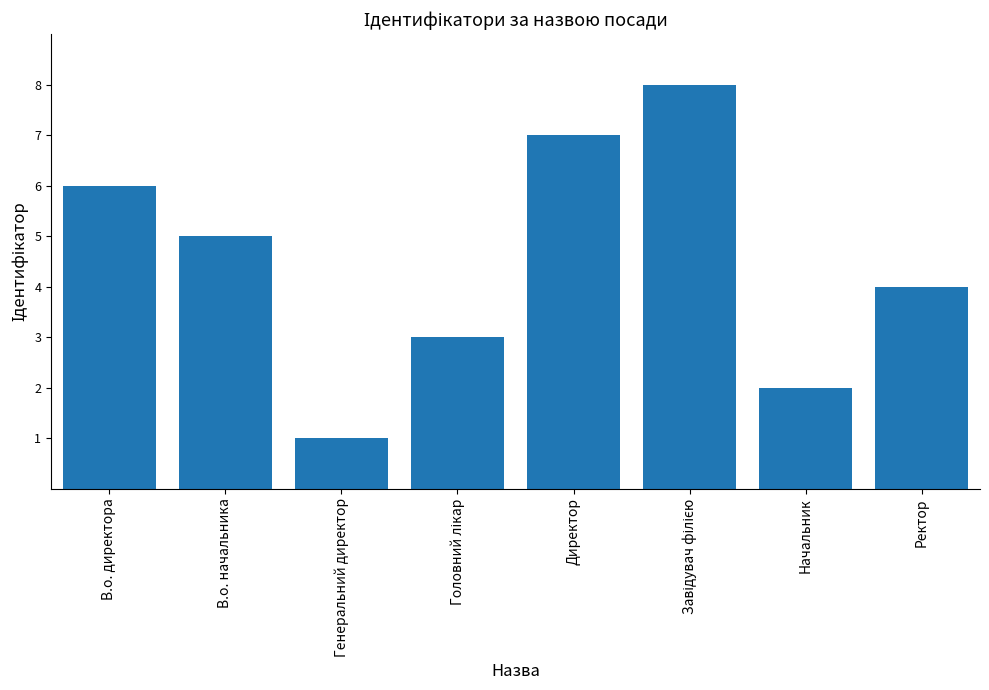

What is the change in value from В.о. директора to Ректор?

-2